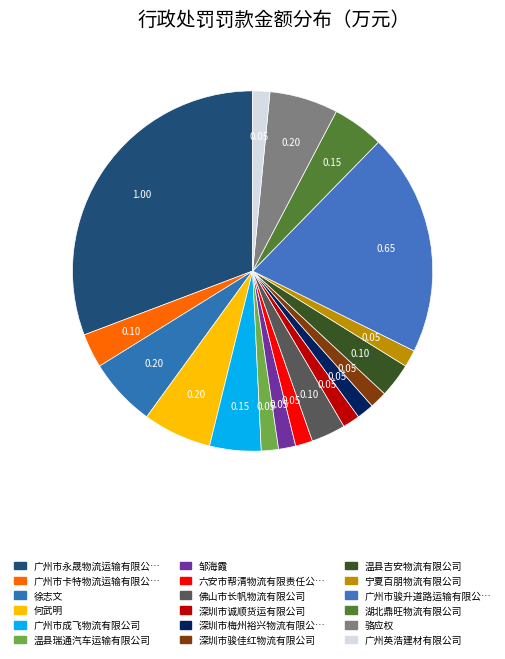

Count the number of slices in the pie.

18